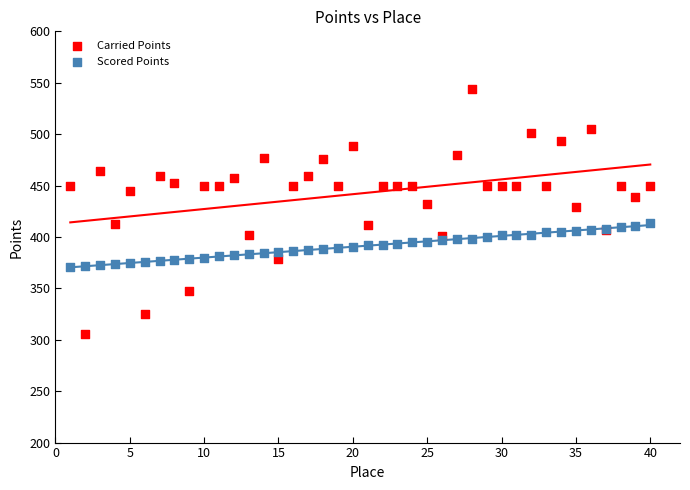

Which series reaches the maximum Y coordinate?

Carried Points